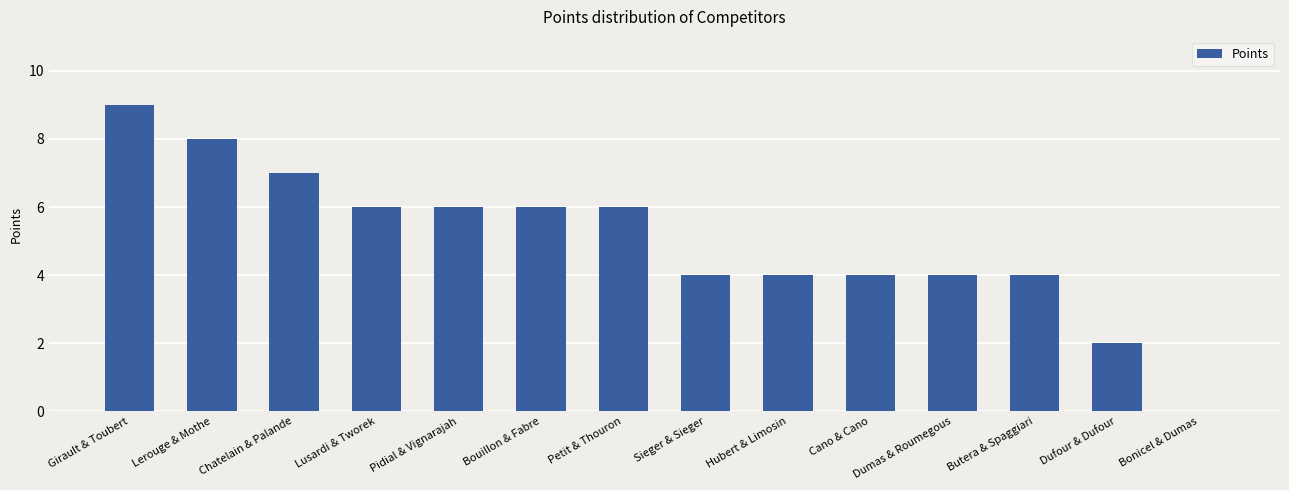

What is the change in value from Sieger & Sieger to Bonicel & Dumas?

-4